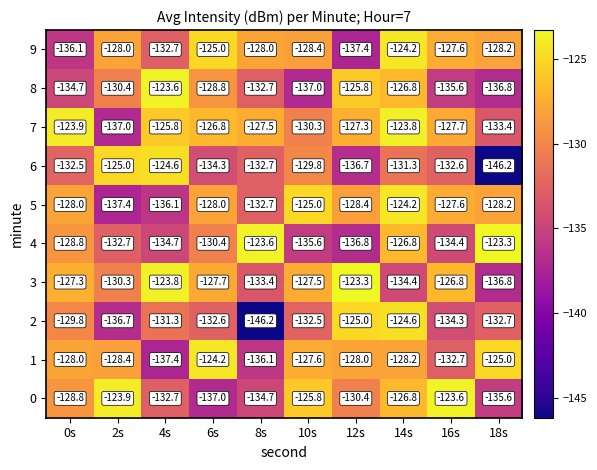

What is the total value across all series at 12s?

-1299.1